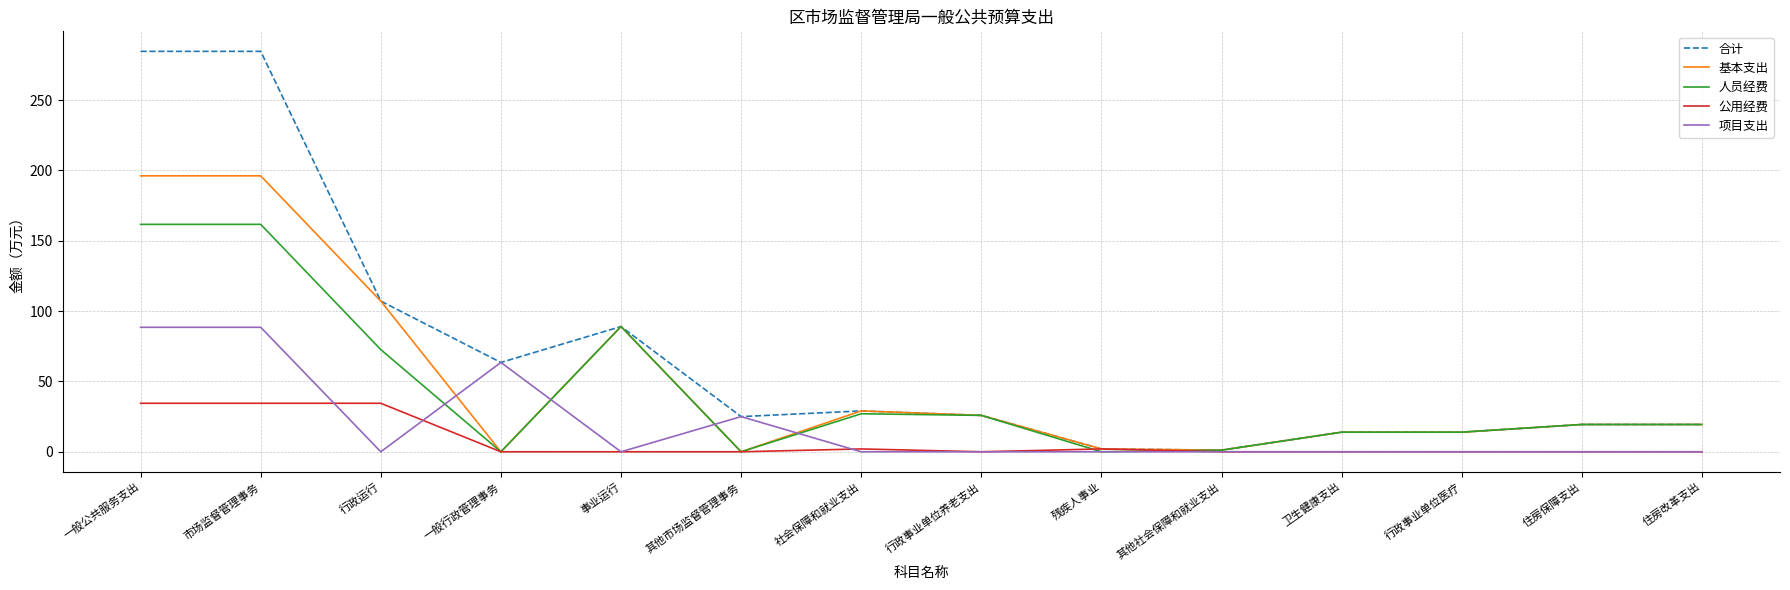

Is the value of 公用经费 at 社会保障和就业支出 greater than the value of 人员经费 at 一般公共服务支出?

No